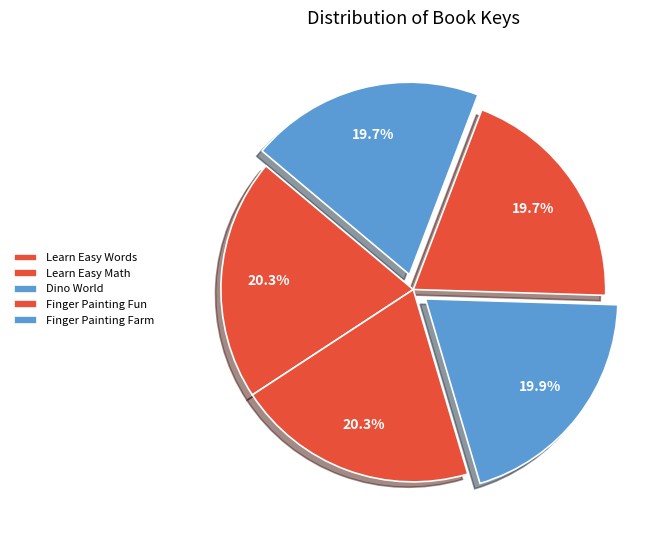

Between Dino World and Finger Painting Fun, which is larger?

Dino World